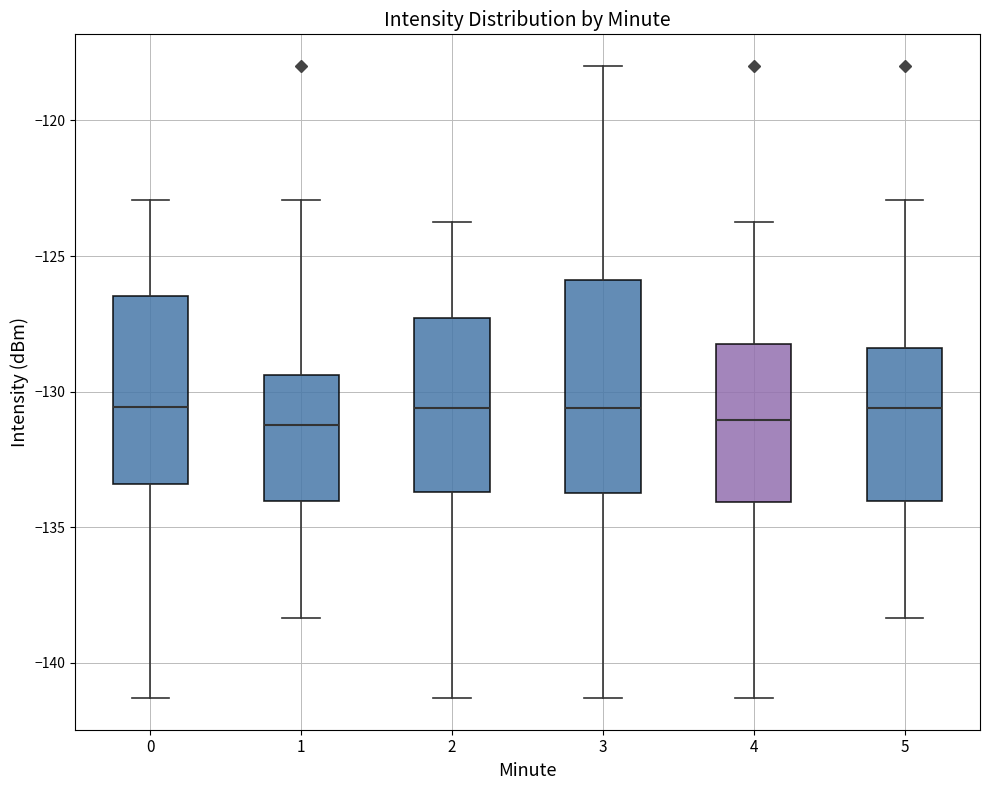

Where is the upper edge of the box at x = 1 on the y-axis? The values are not printed on the chart, so give them approximately, as read against the axis.

-129.5